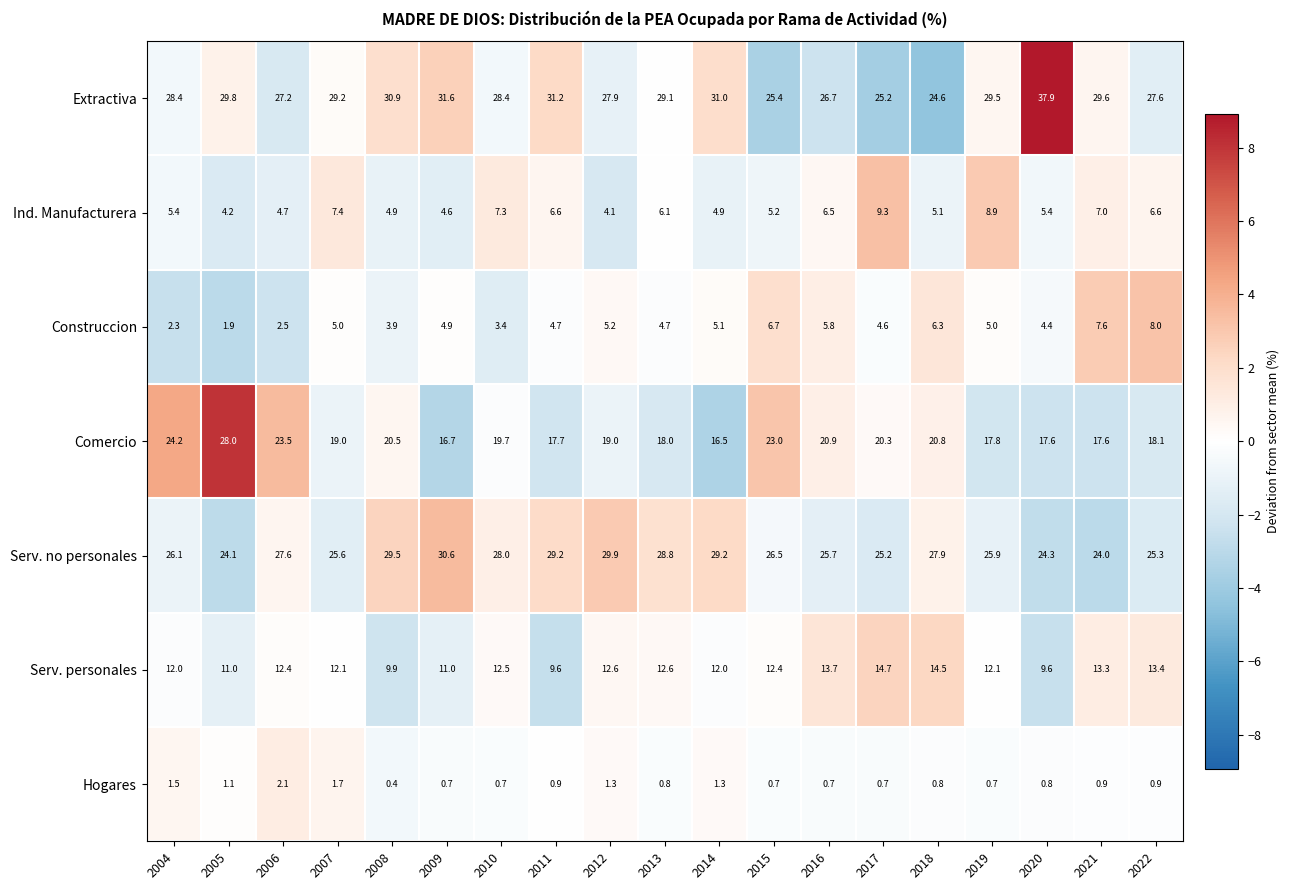

What value does the Extractiva series have at 2007?

29.2